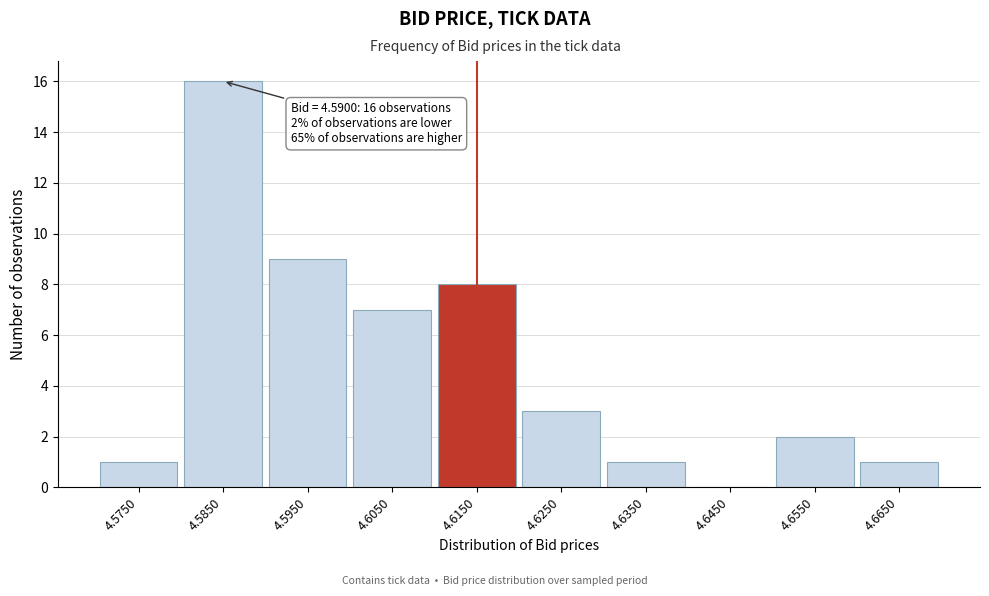

Reading right to left, what are all the values shown in this chart?

4.6650=1	4.6550=2	4.6450=0	4.6350=1	4.6250=3	4.6150=8	4.6050=7	4.5950=9	4.5850=16	4.5750=1